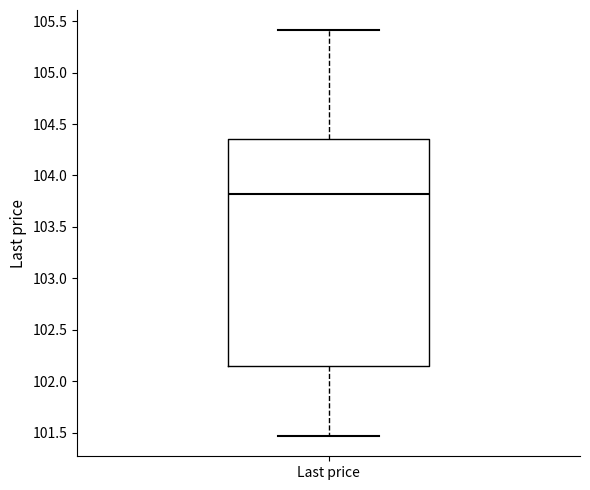

Read this box plot against the y-axis: the position of the median line, the range covered by the box, and the ends of both whiskers. The values are not printed on the chart, so give them approximately, as read against the axis.

median 103.80, box 102.15 to 104.35, whiskers 101.45 to 105.40